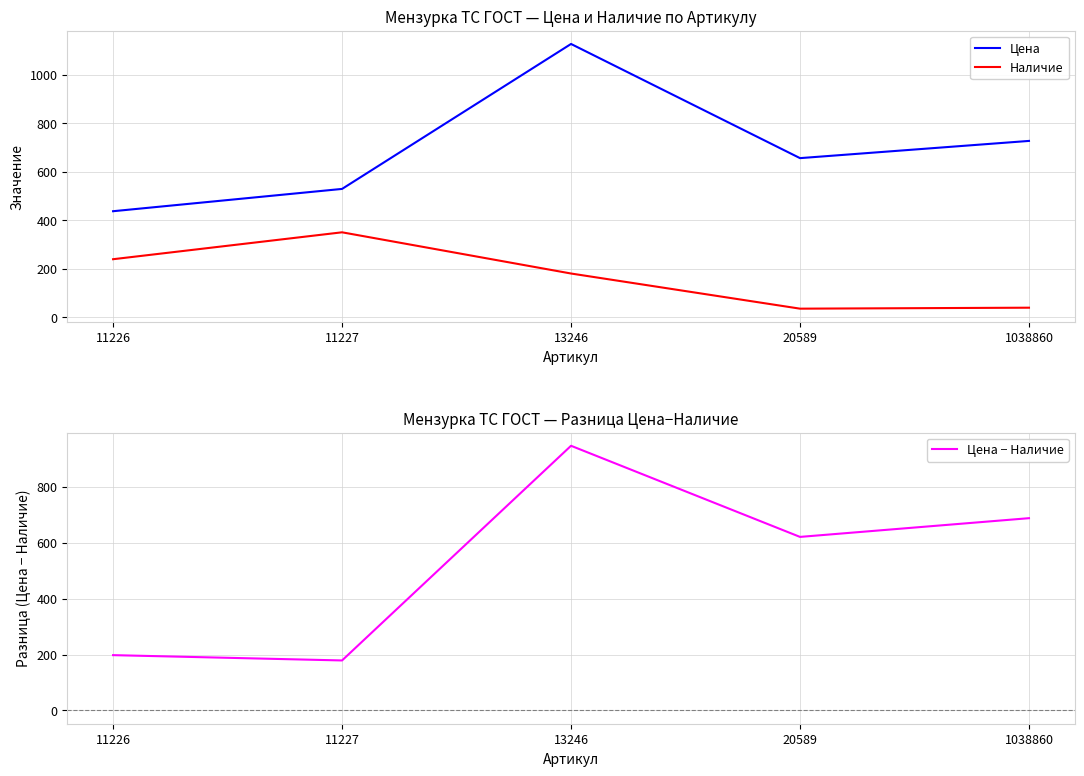

What are all the series names shown in the legend?

Цена, Наличие, Цена − Наличие